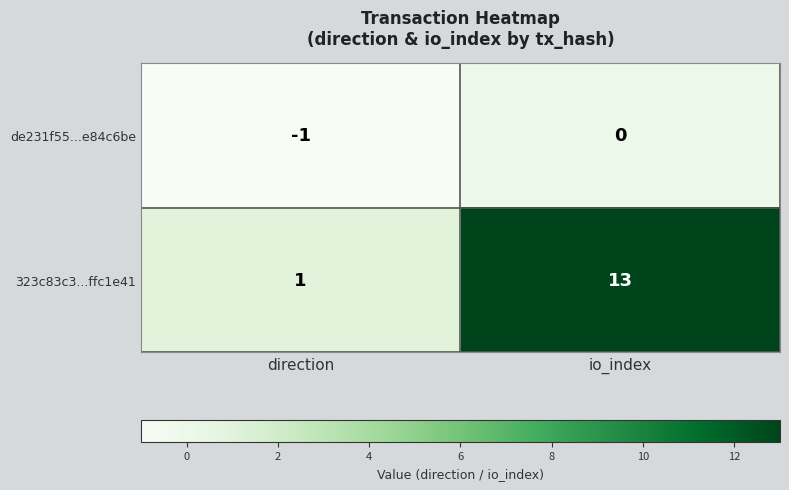

The 323c83c3...ffc1e41 series shows 13 at io_index. True or false?

True